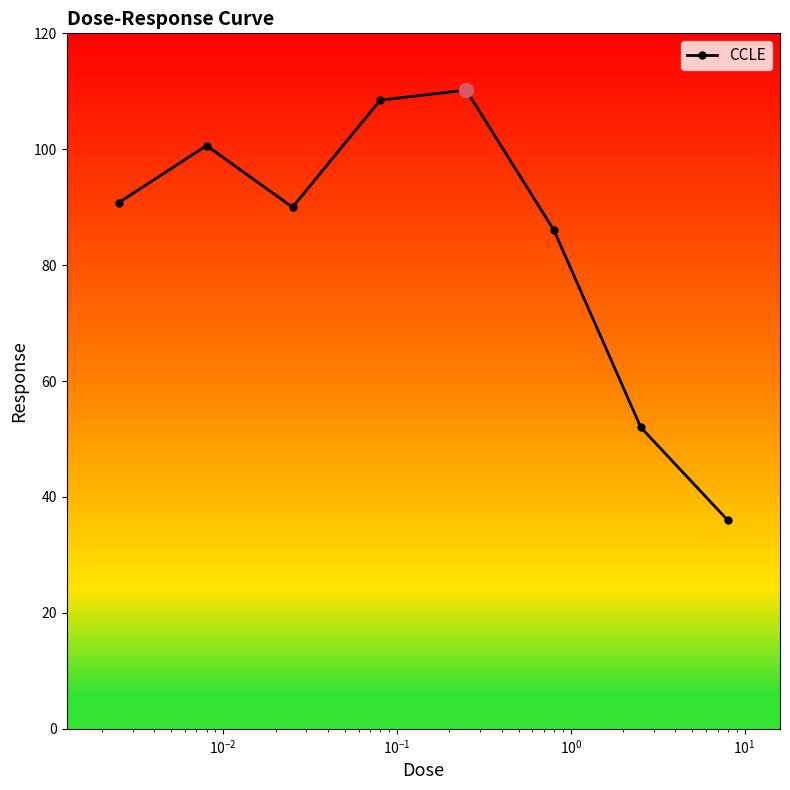

Does the chart display data point markers on the line(s)?

Yes